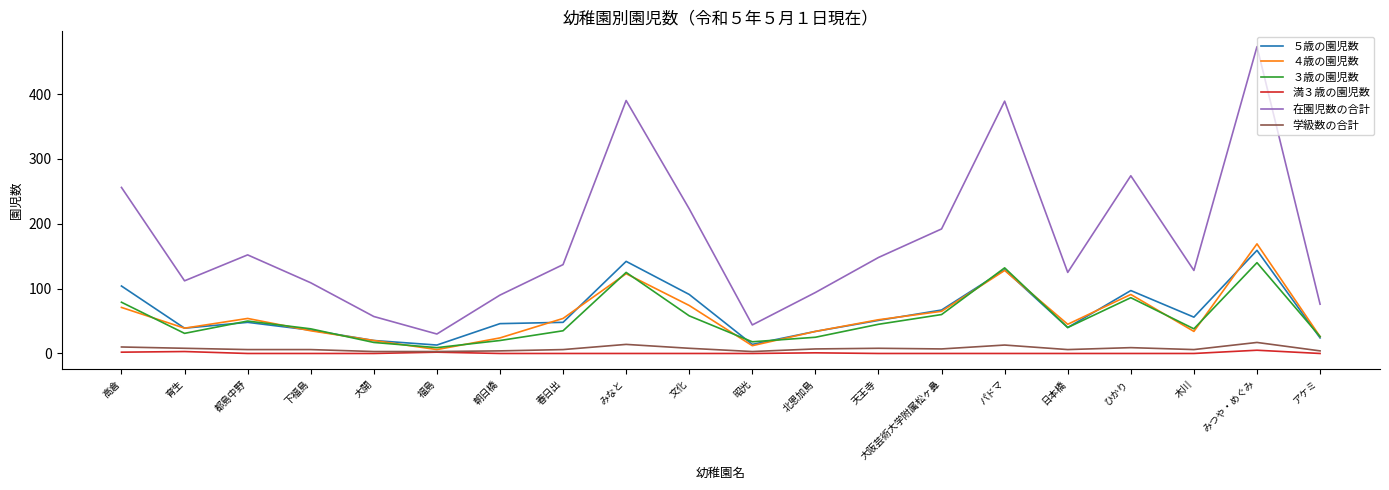

What is the maximum value shown in the chart?

473